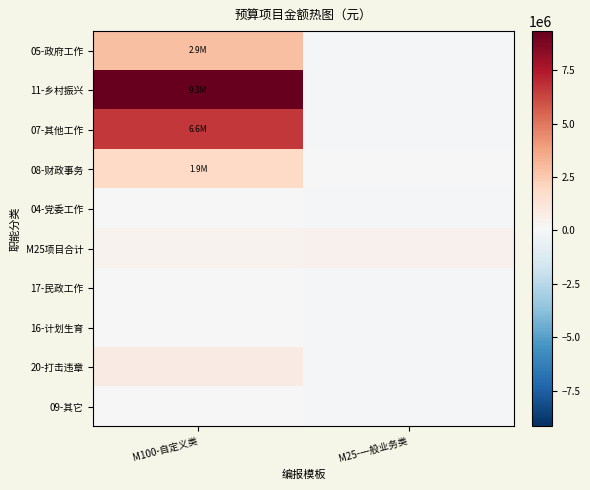

What is the greatest value displayed?

9344480